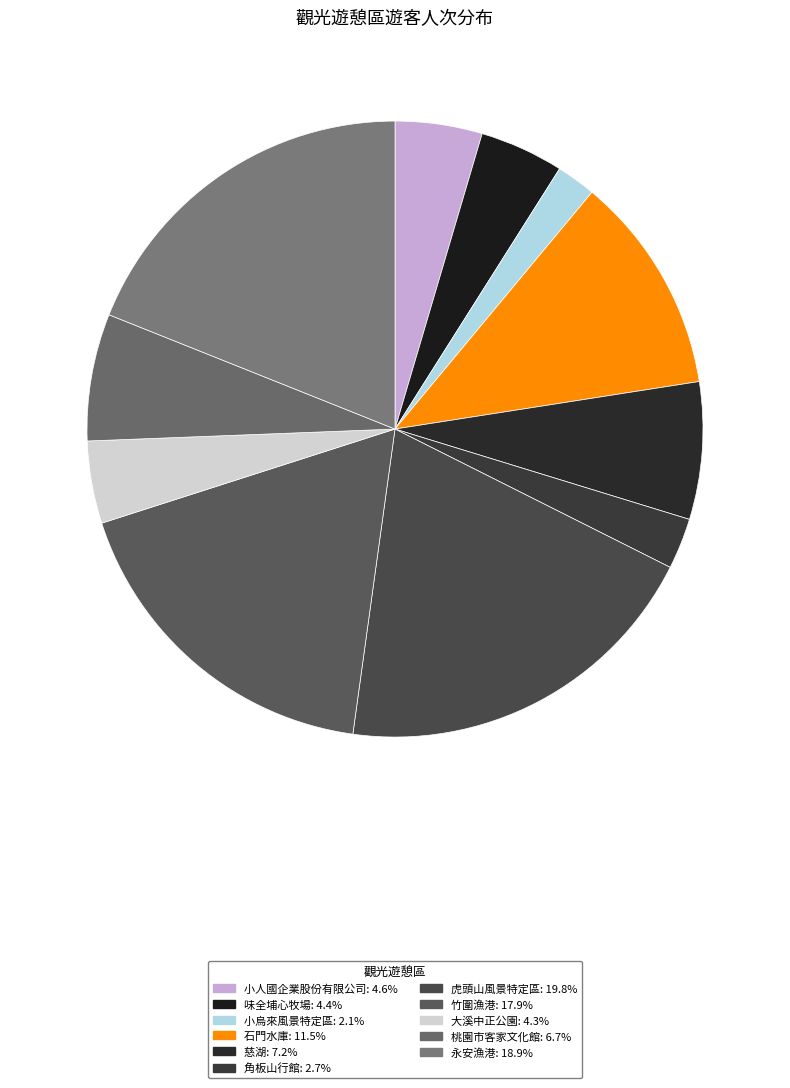

How many slices are in this pie chart?

11